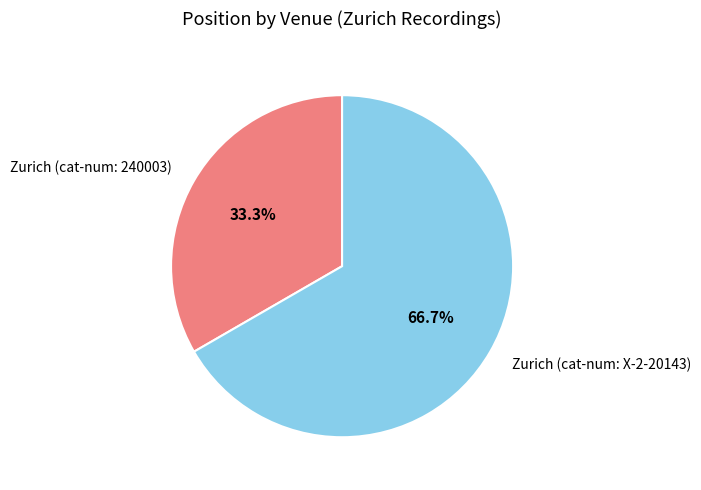

What percentage is the Zurich (cat-num: 240003) slice, to the nearest percent?

33%